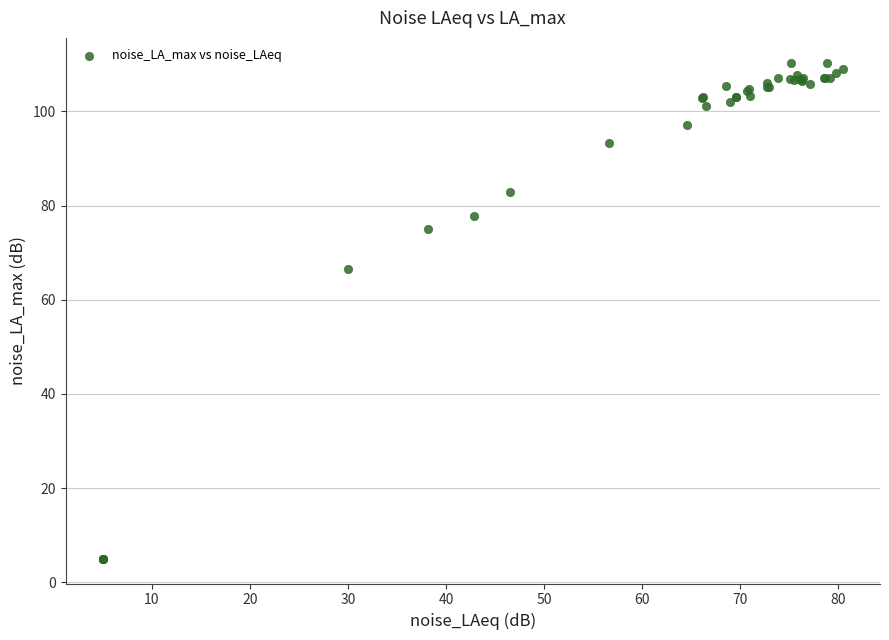

What Y value in the scatter plot is closest to 57?

66.6